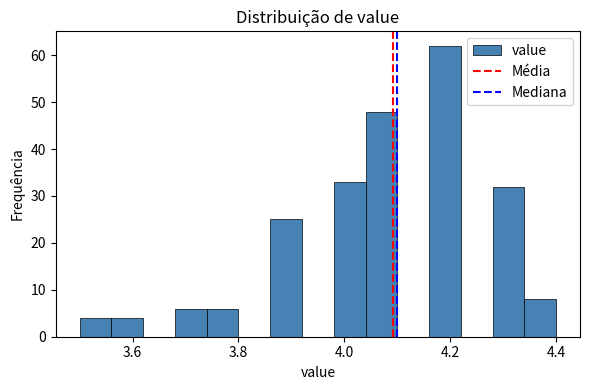

Read against the x-axis, roughly where is the centre of the tallest bar?

4.20